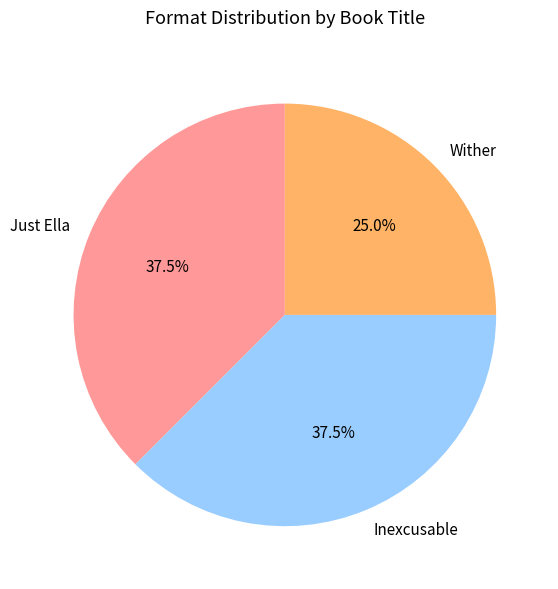

Is Just Ella the majority of the pie?

No